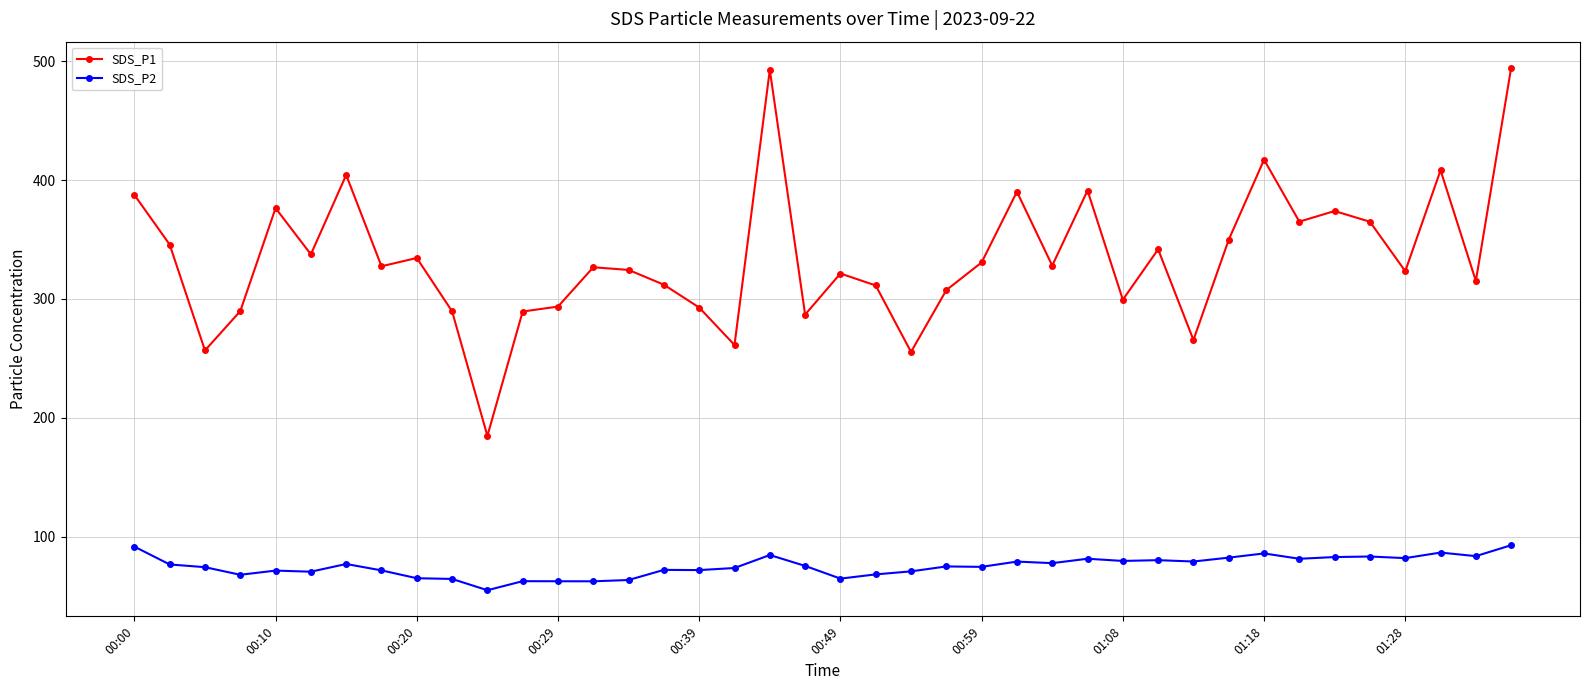

What is the lowest value of the SDS_P2 series?

54.8